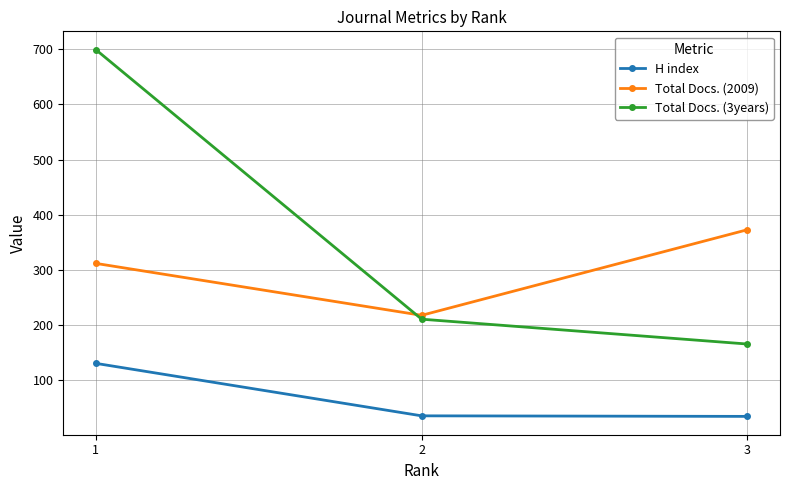

Where does the H index series first go above 36?

1